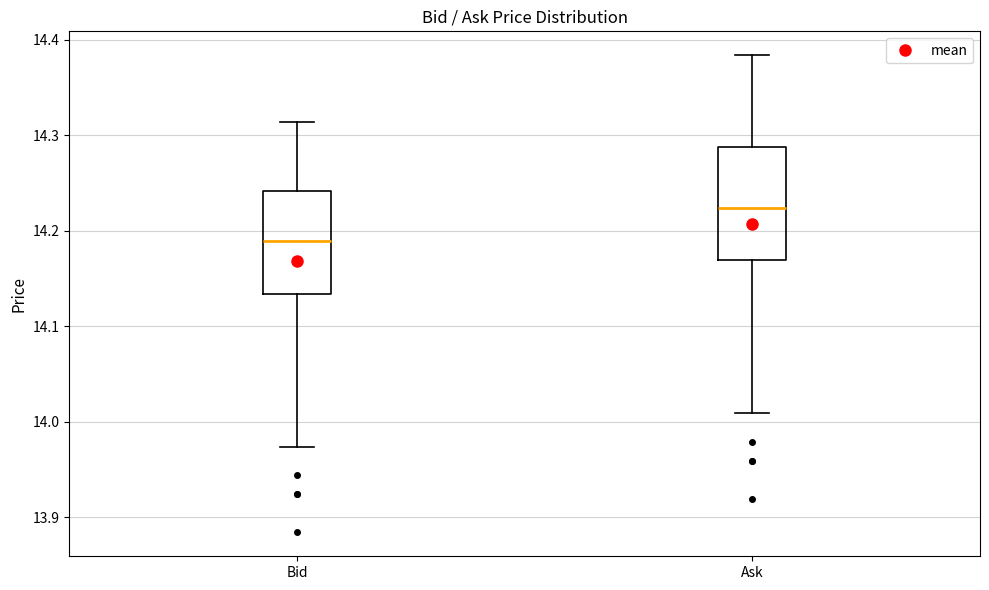

Which box's median line is the lowest?

Bid